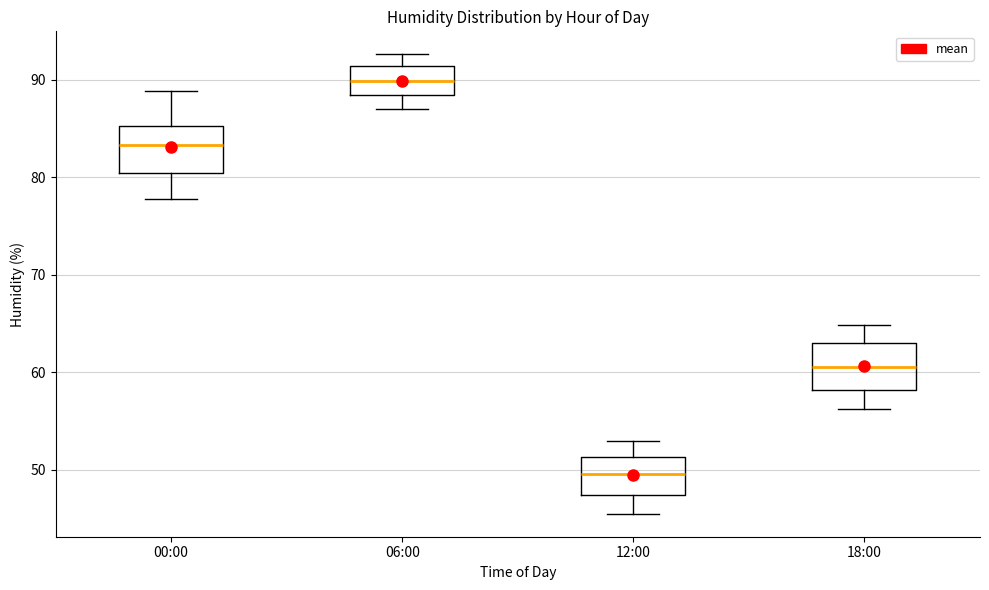

Where is the upper edge of the box for 00:00 on the y-axis? The values are not printed on the chart, so give them approximately, as read against the axis.

85